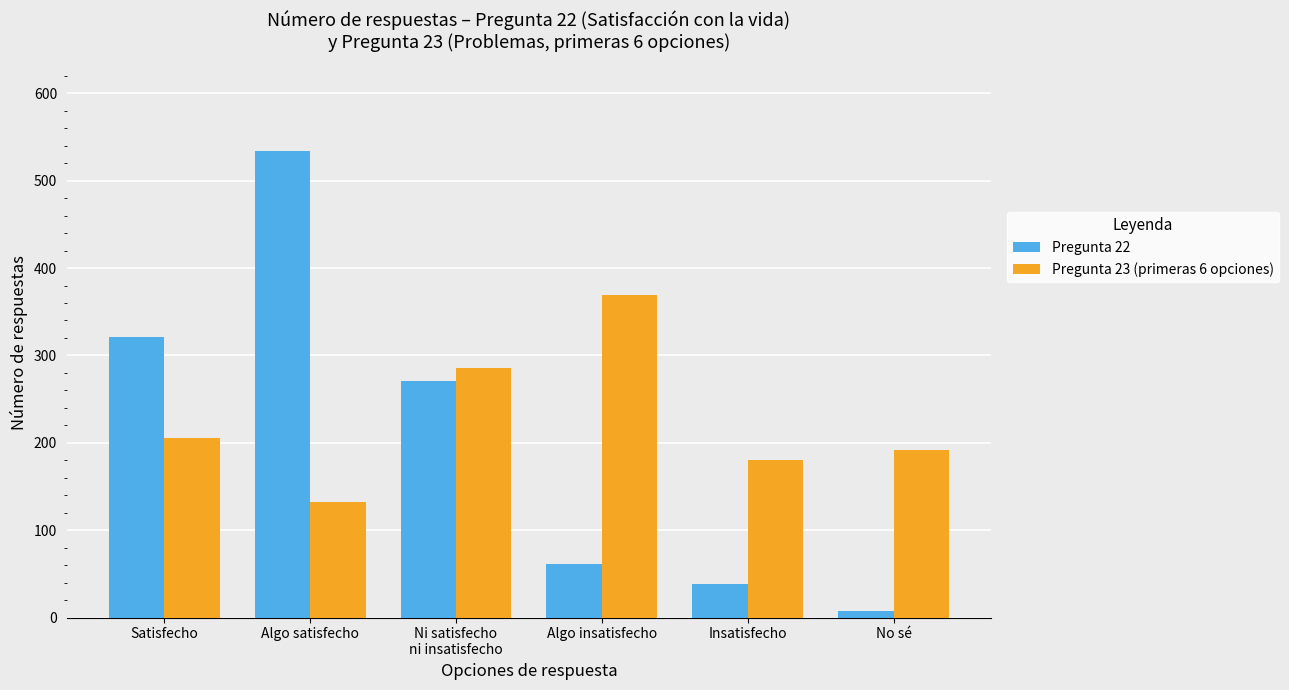

How many data points does each series have?

6